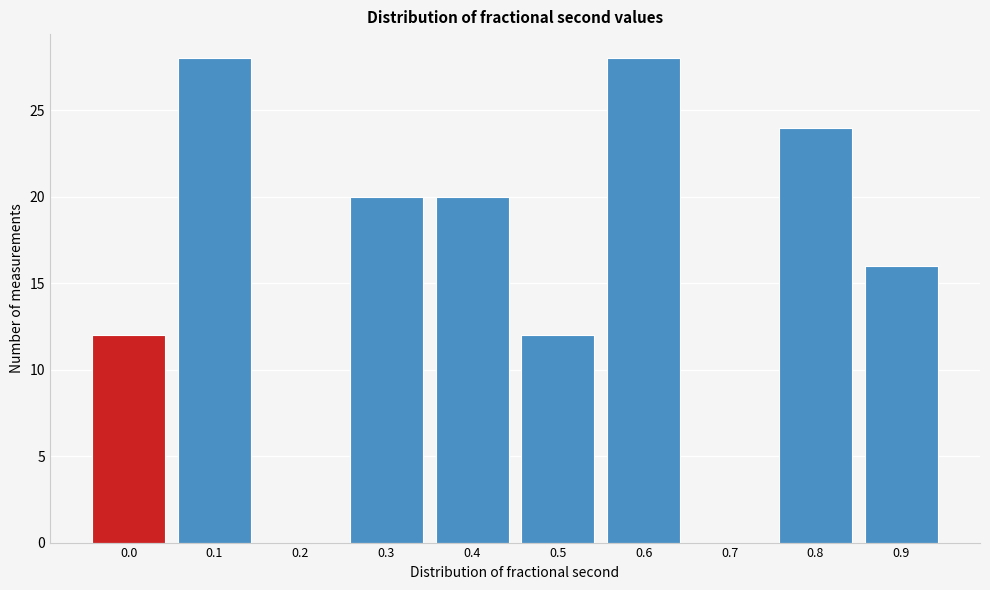

Reading left to right, list all the values displayed in this chart.

0.0=12	0.1=28	0.2=0	0.3=20	0.4=20	0.5=12	0.6=28	0.7=0	0.8=24	0.9=16